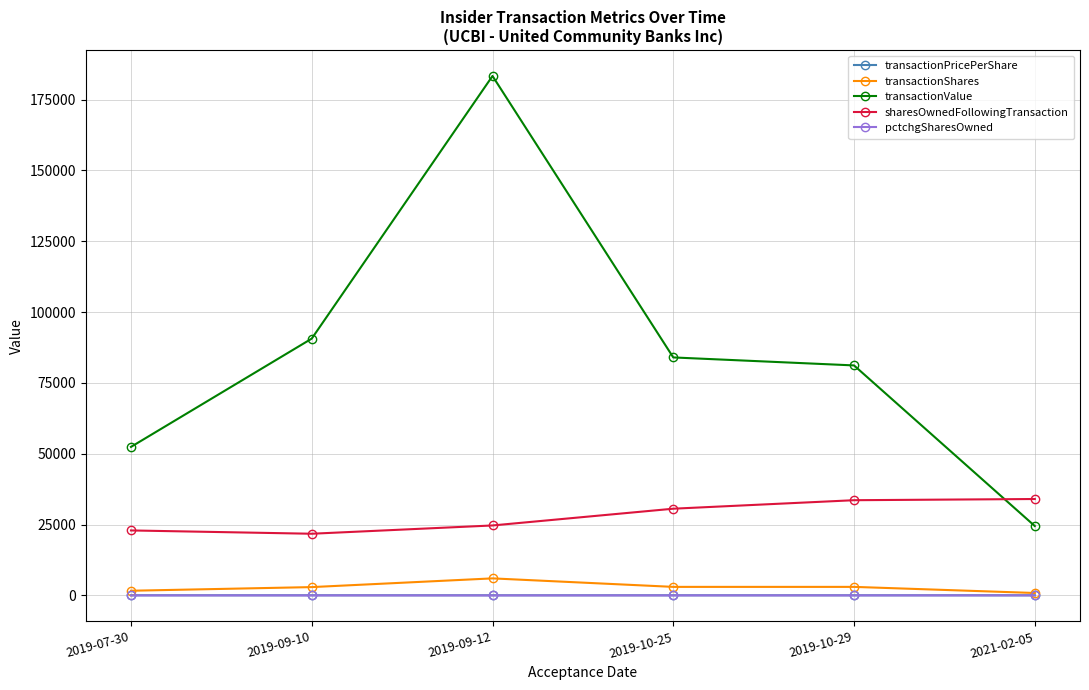

What is the difference between the transactionShares values at 2019-10-29 and 2021-02-05?

2158.0